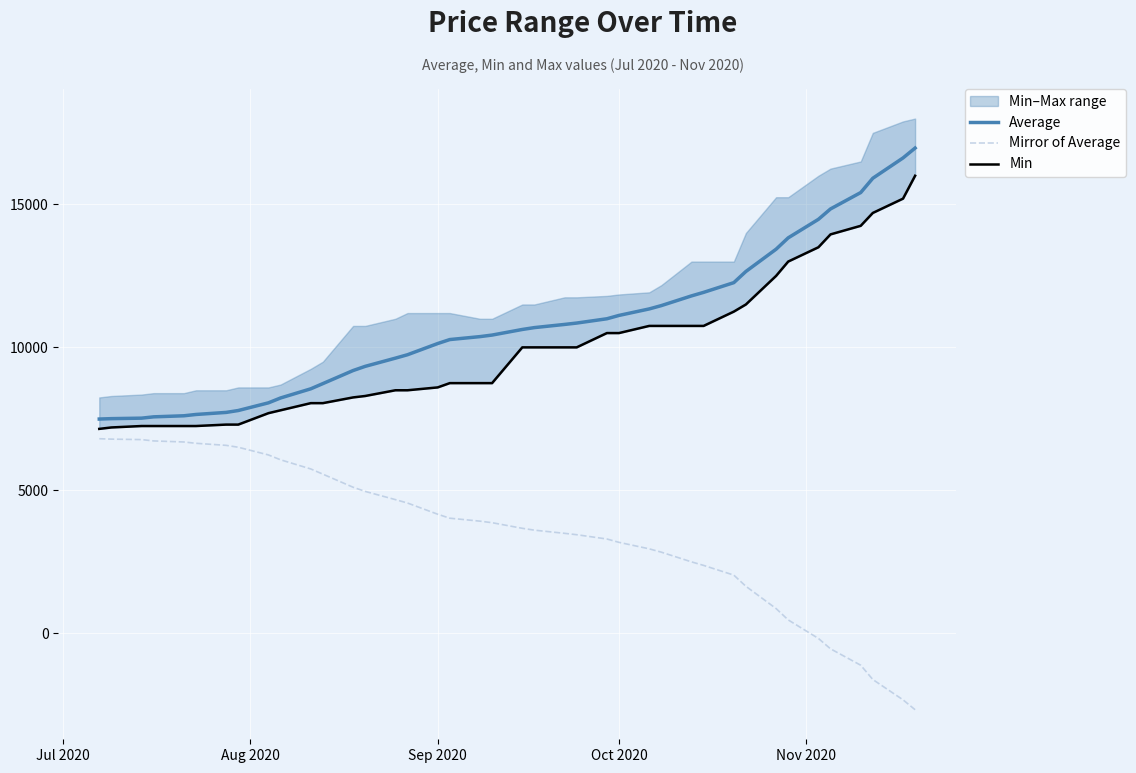

True or false: Average and Mirror of Average cross at least once.

False